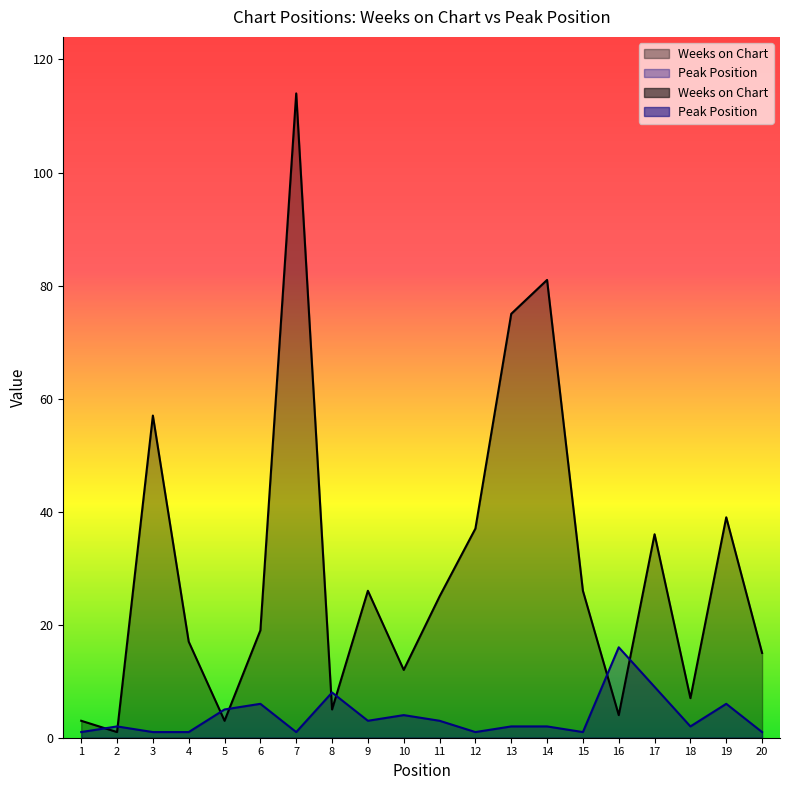

What is the value of the Peak Position point at the 13th from the left?

2